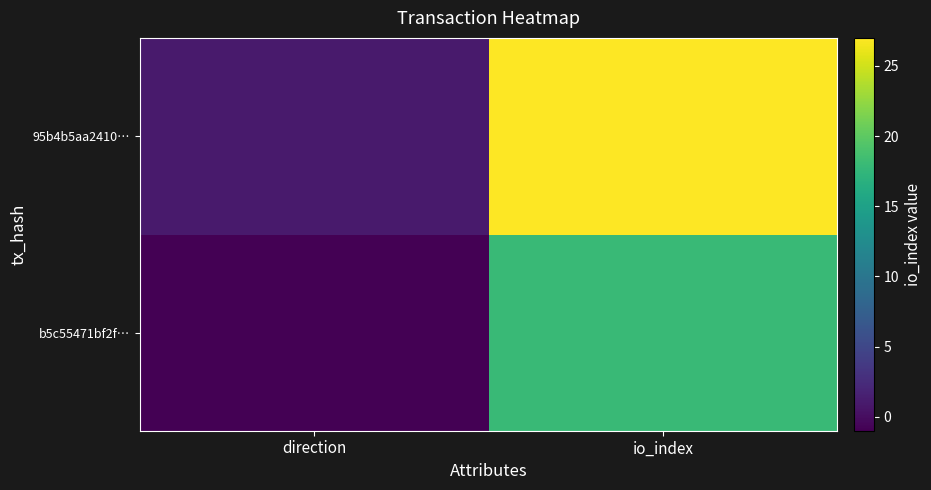

Rank the series by their maximum value, from lowest to highest.

b5c55471bf2f…, 95b4b5aa2410…